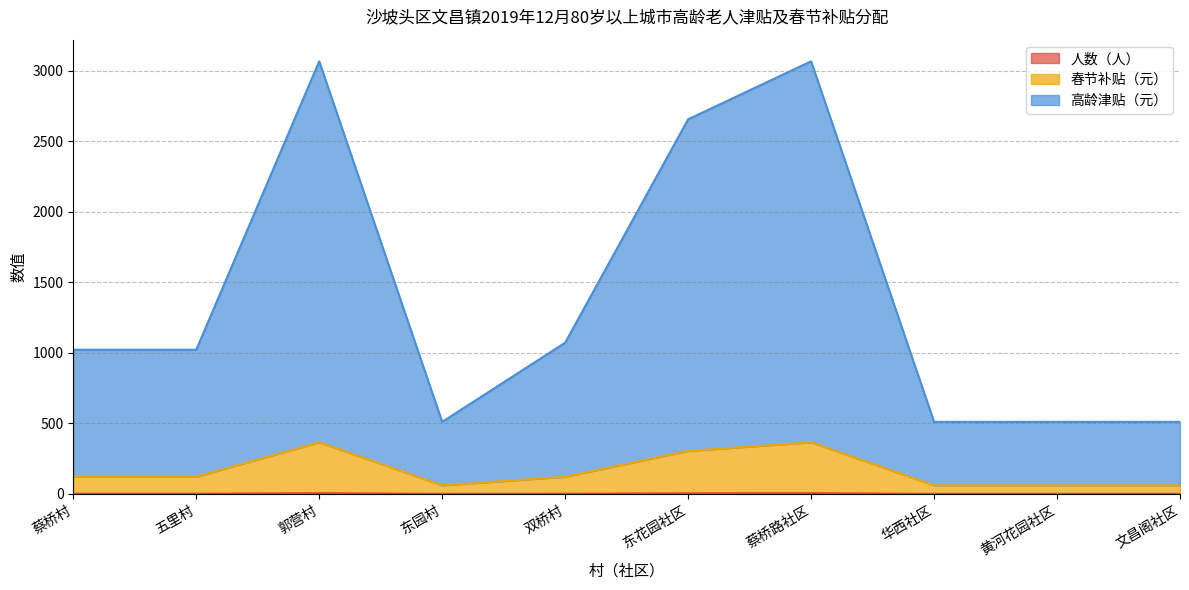

What is the label of the 10th point from the right?

蔡桥村